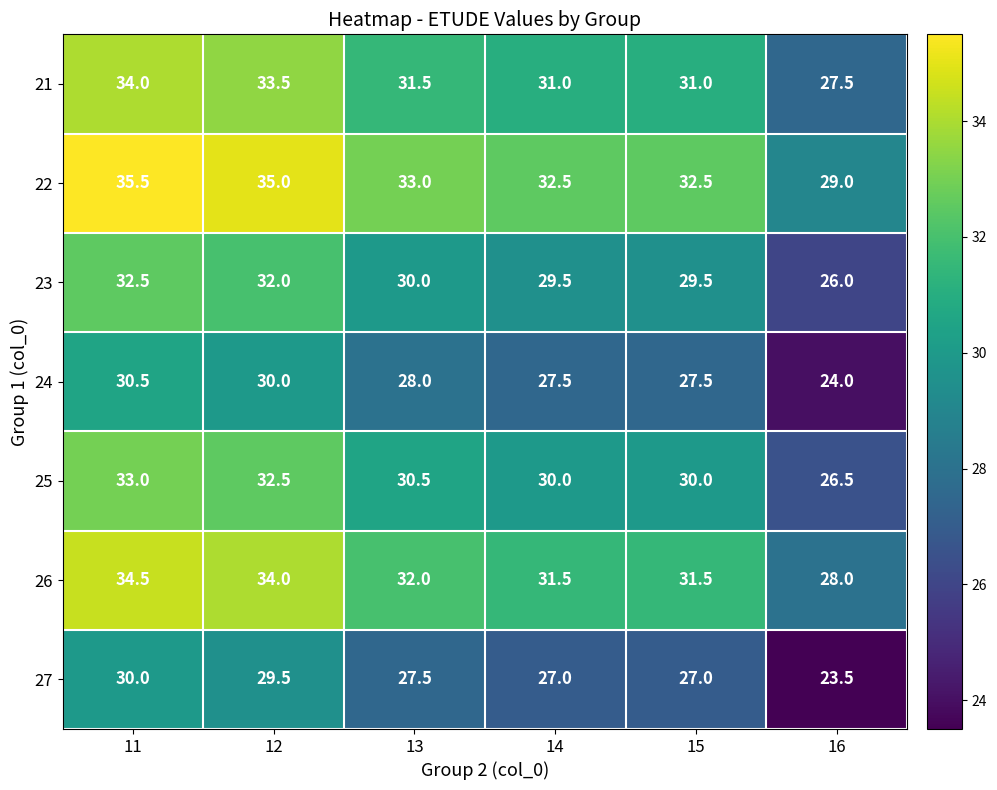

What is the difference between the highest and lowest values at 11?

5.5